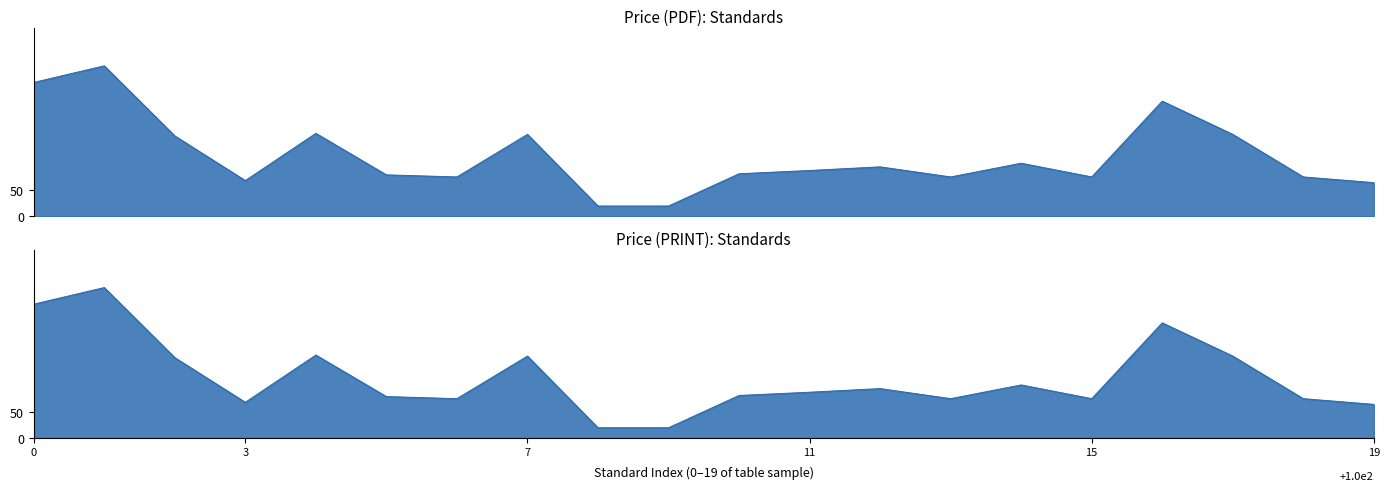

What is the label of the 13th point from the left?

DIN EN 16755 DRAFT